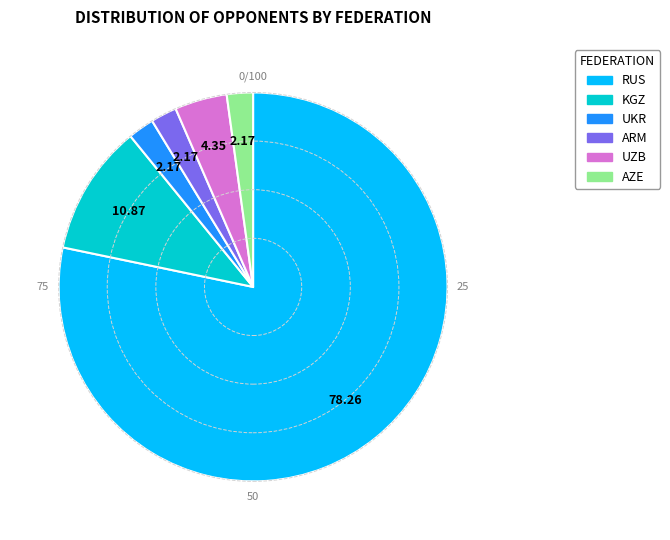

Which category accounts for the majority?

RUS